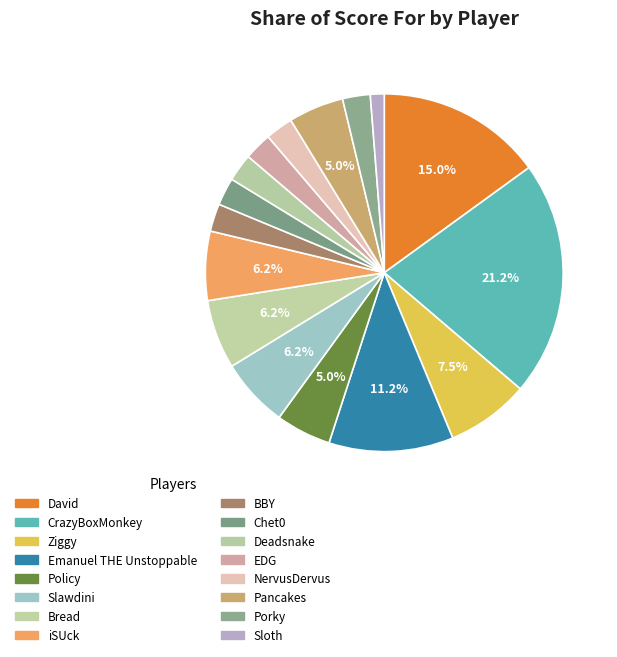

The NervusDervus slice represents 1% of the pie. True or false?

False